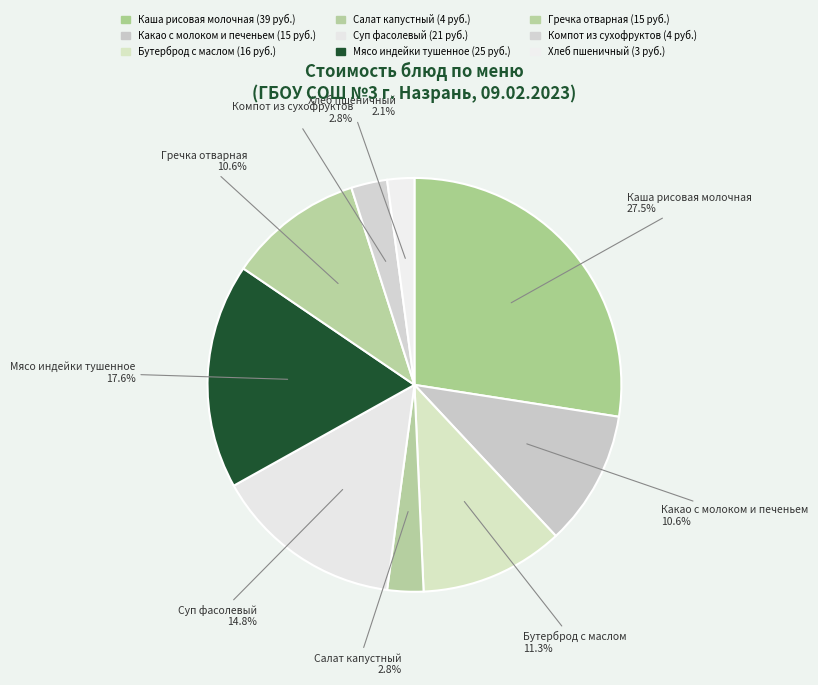

Which has a higher value, Компот из сухофруктов or Какао с молоком и печеньем?

Какао с молоком и печеньем